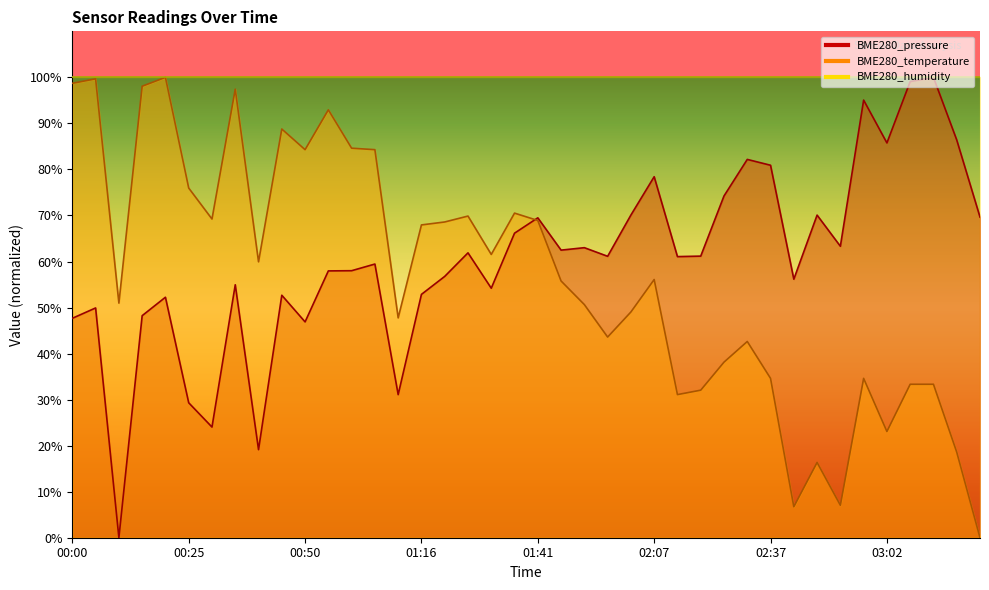

At which category is the sum across all series the highest?

00:35